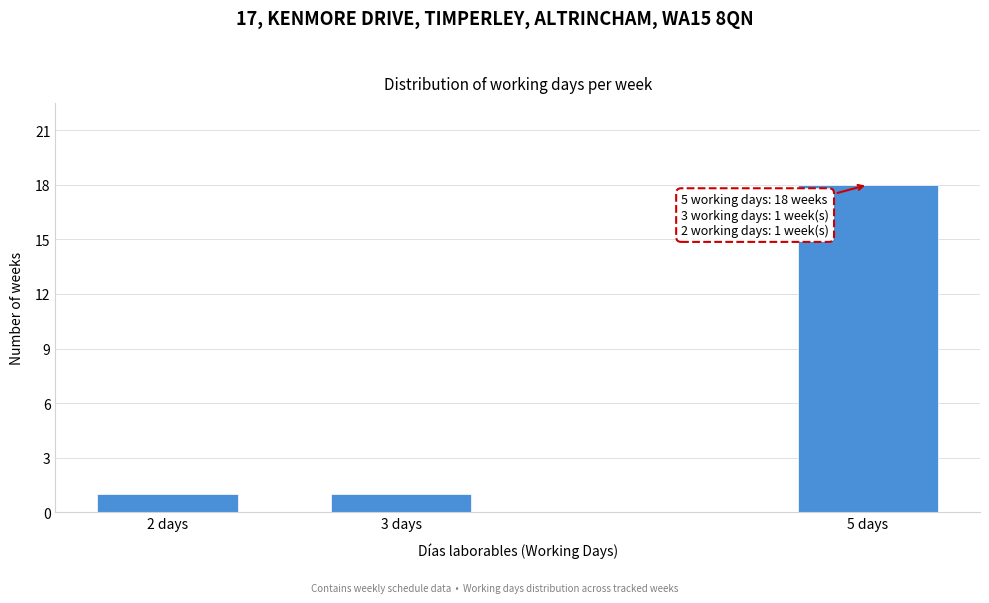

Reading left to right, extract all data points from this chart.

1	1	18